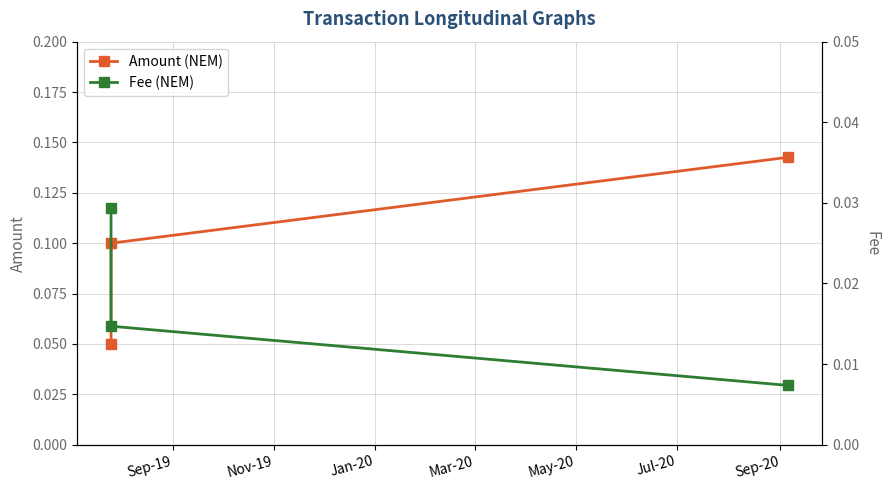

What is the total value across all series at Sep-19?

0.1